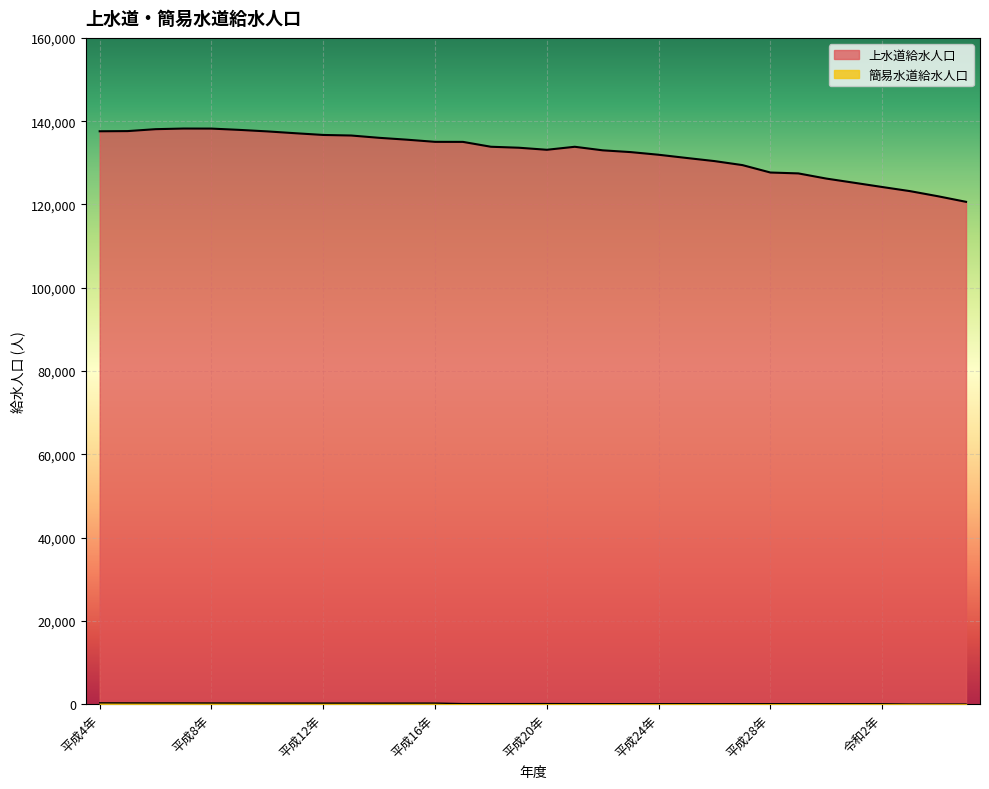

At 平成8年, list the series in order from largest to smallest.

上水道給水人口, 簡易水道給水人口